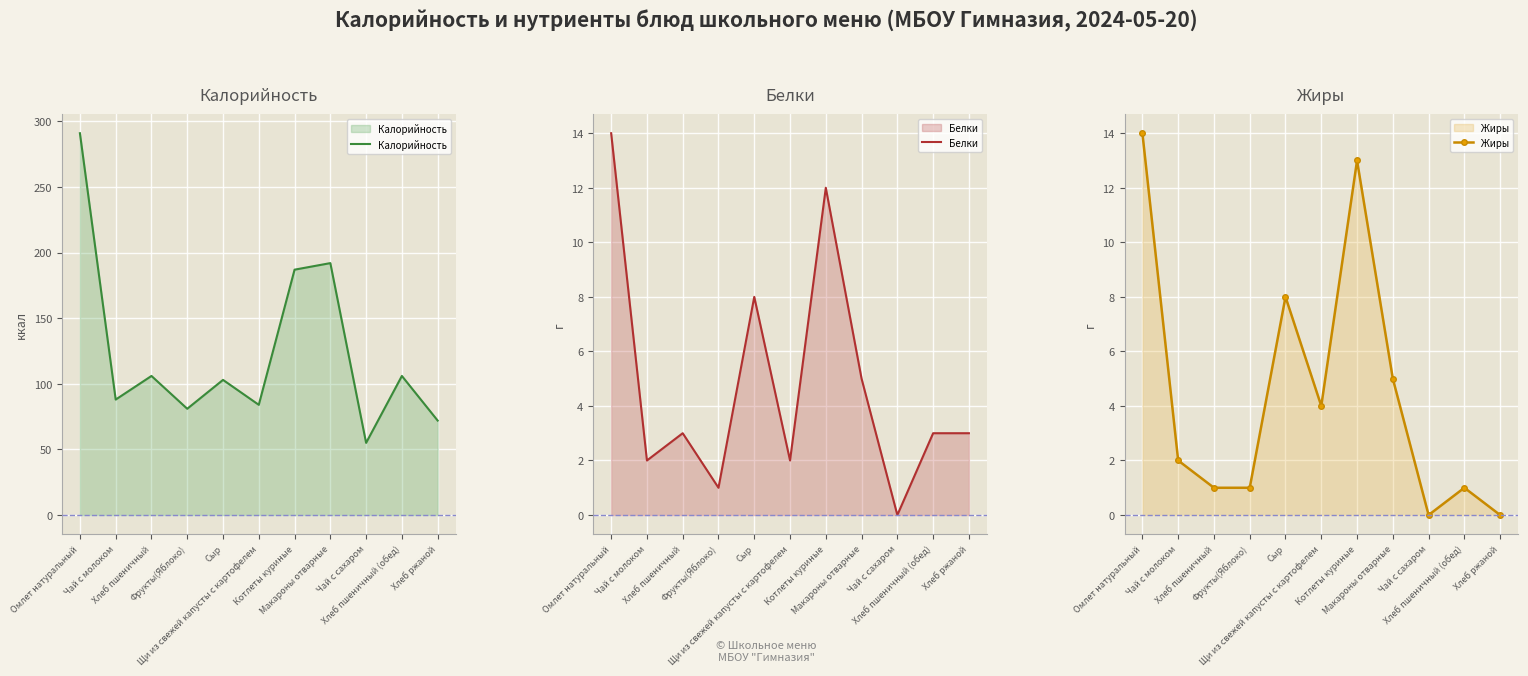

True or false: Жиры and Калорийность cross at least once.

False